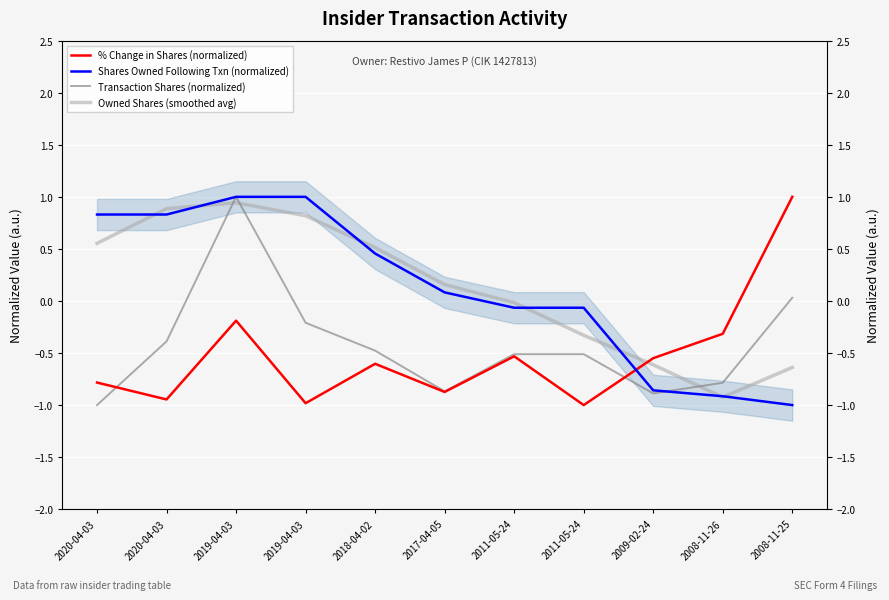

Where is % Change in Shares (normalized) nearest to the value 0?

2019-04-03